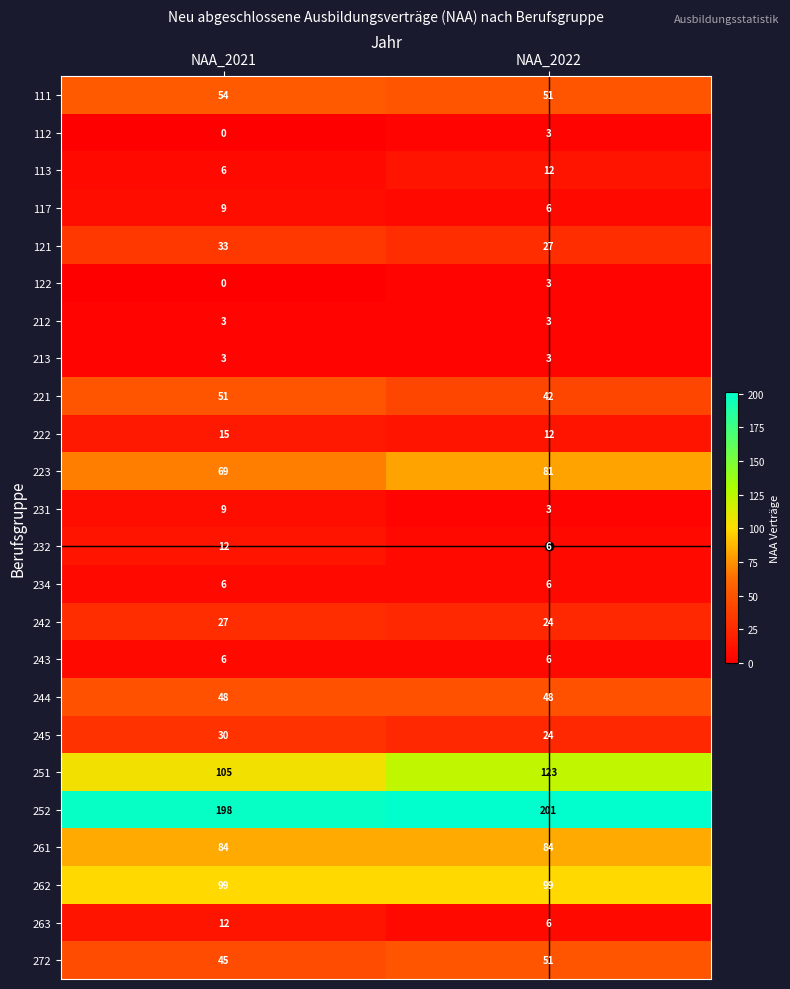

The 272 series shows 25 at NAA_2021. True or false?

False